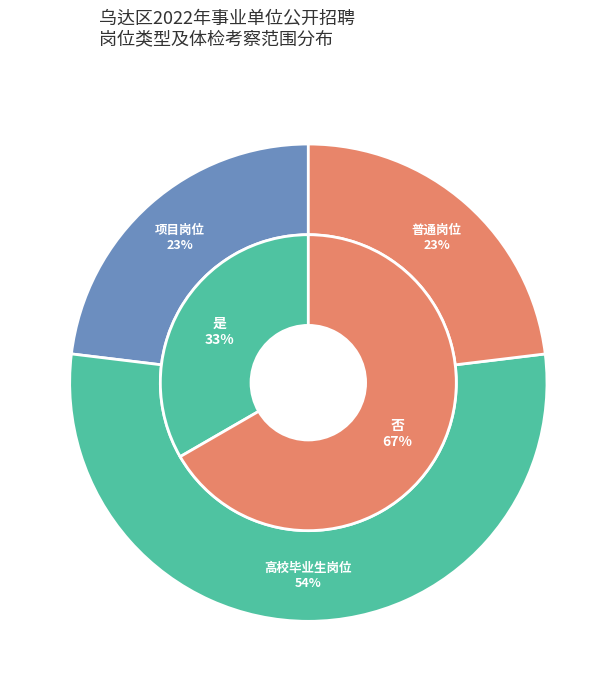

How much of the chart is everything except 是?

66.7%